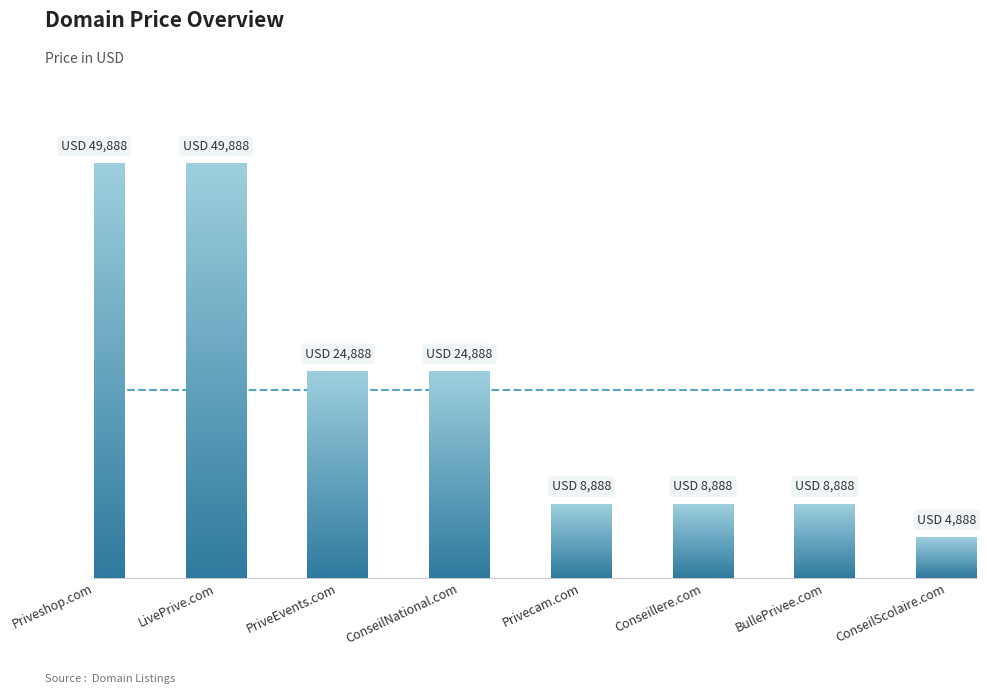

Are the bars horizontal?

No